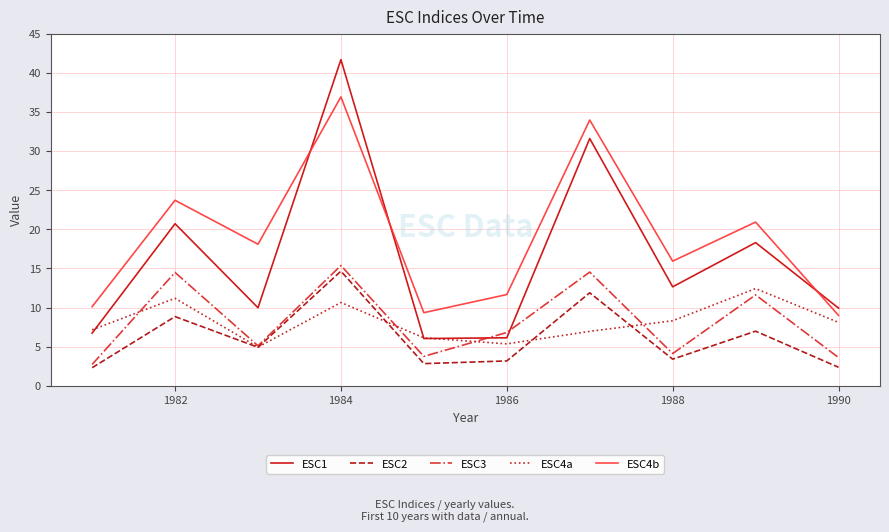

How many interior local peaks does the ESC2 series have?

4